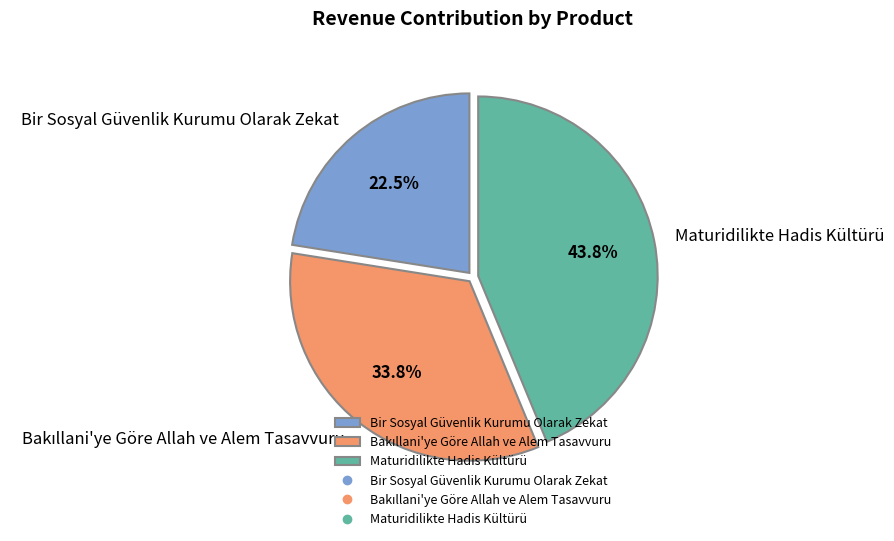

Combined, do Maturidilikte Hadis Kültürü and Bir Sosyal Güvenlik Kurumu Olarak Zekat account for over 50%?

Yes